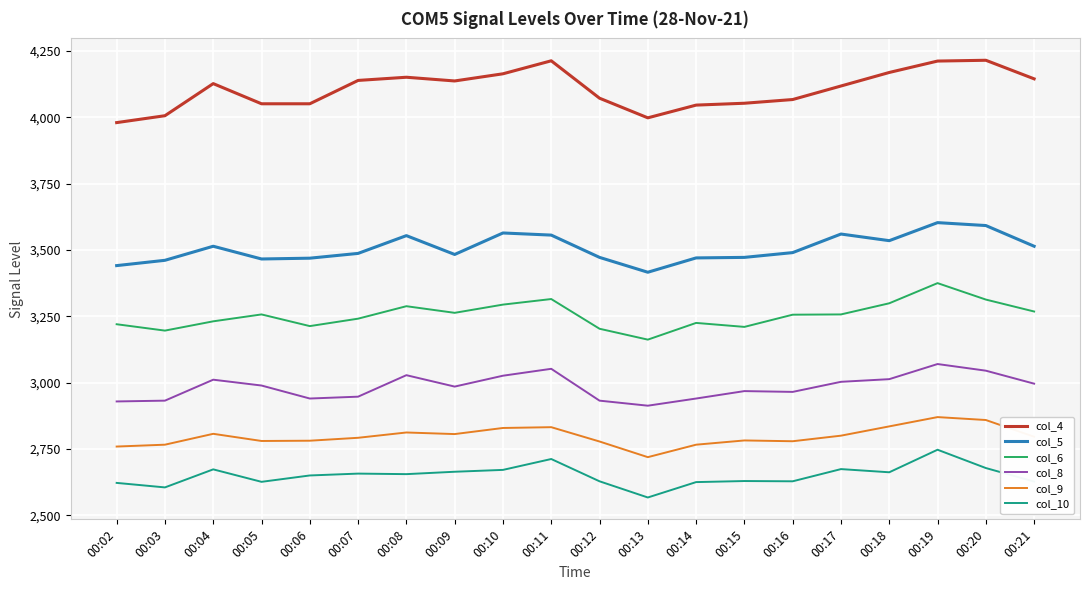

What is the total value across all series at 00:06?

19104